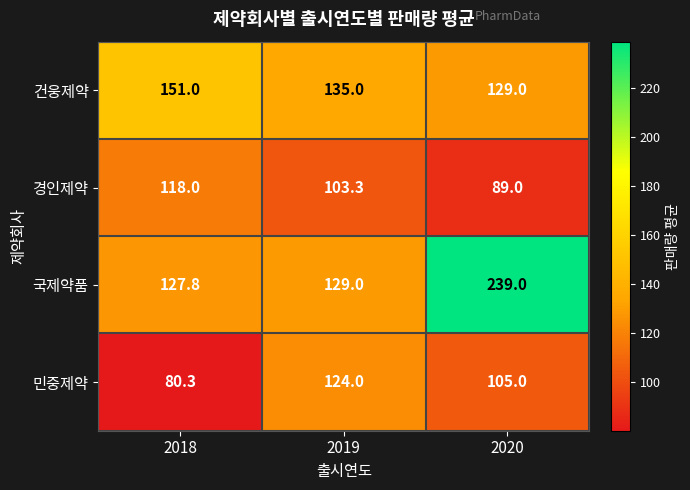

What is the average value of the 건웅제약 series?

138.3